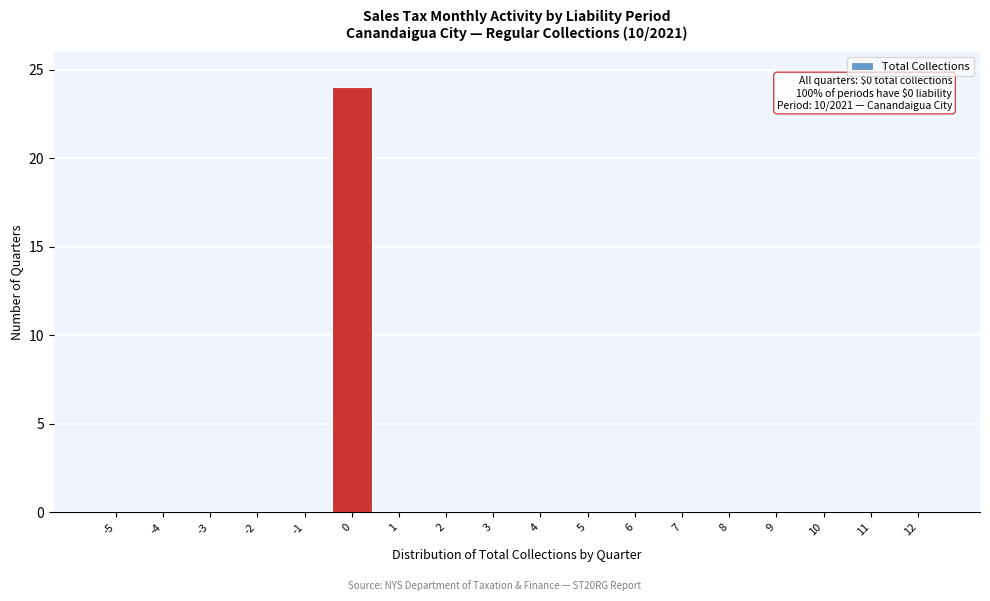

Reading right to left, what are all the values shown in this chart?

12=0	11=0	10=0	9=0	8=0	7=0	6=0	5=0	4=0	3=0	2=0	1=0	0=24	-1=0	-2=0	-3=0	-4=0	-5=0